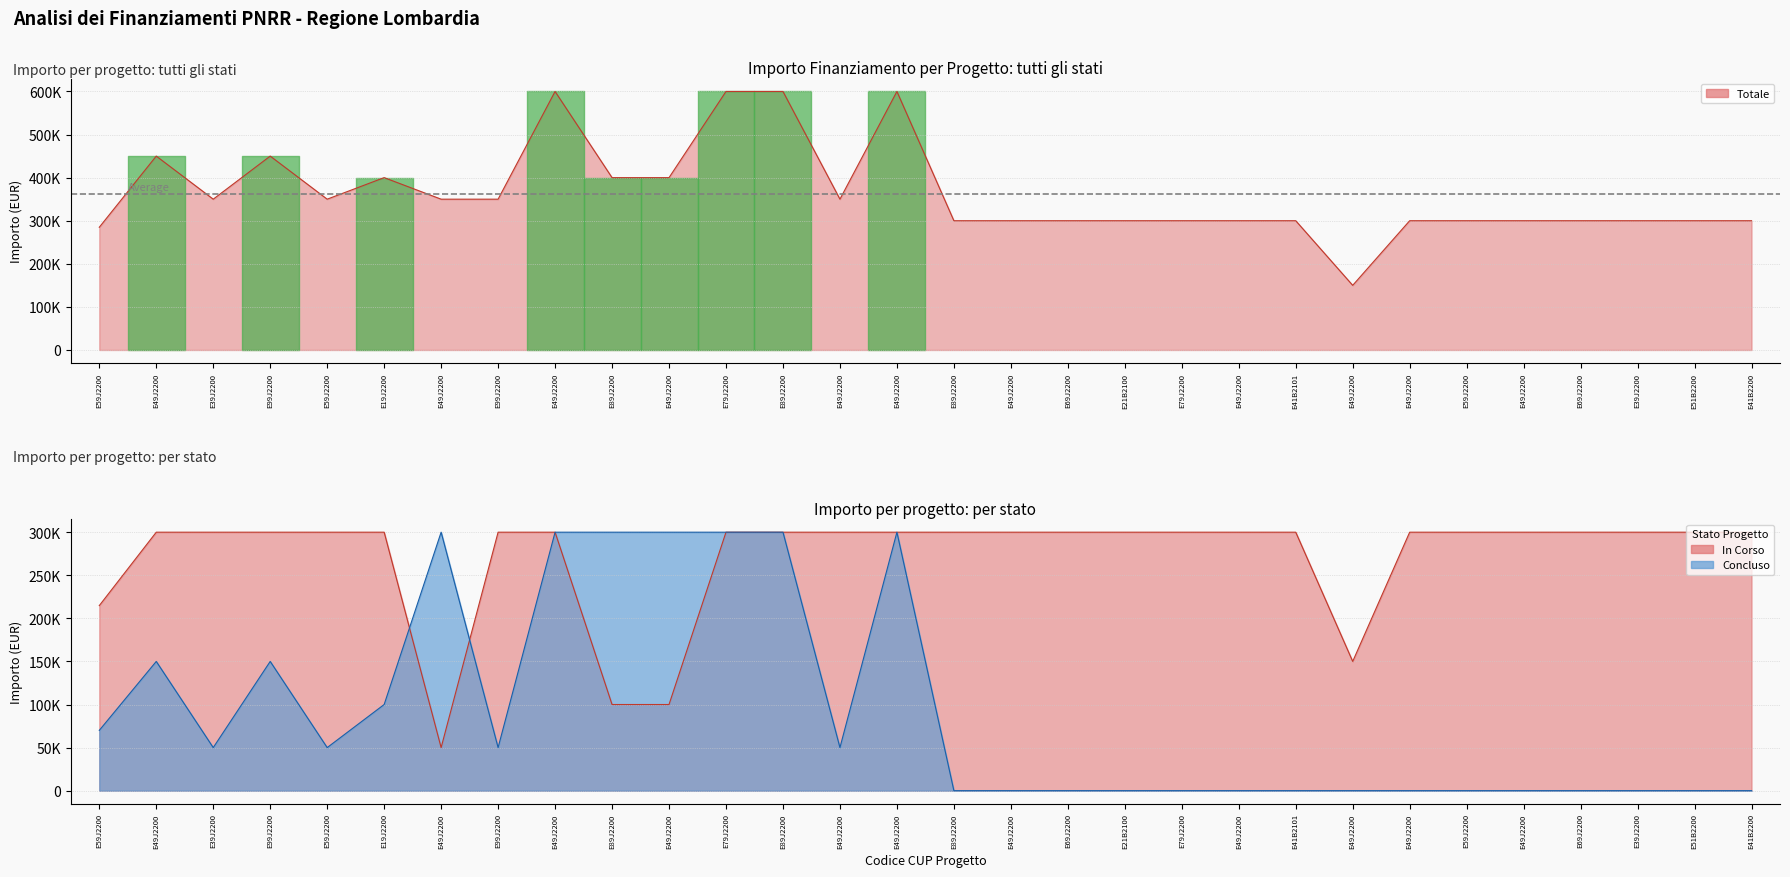

What position from the right is E49J22007770006?

8